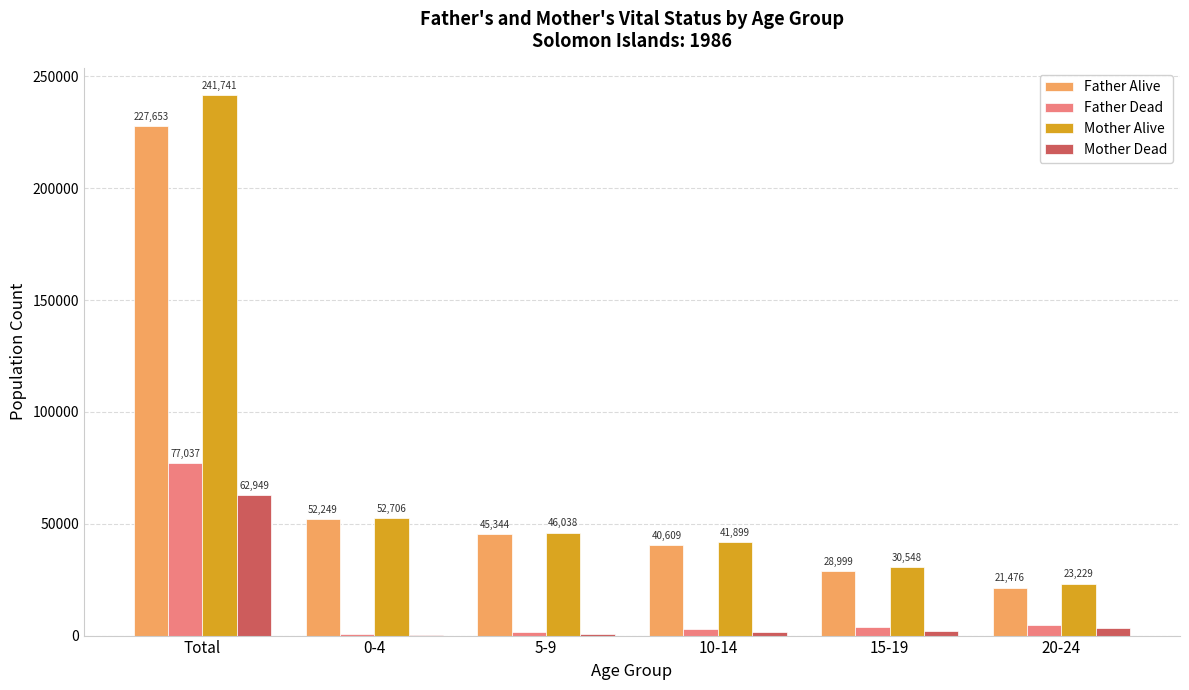

True or false: Mother Dead has a value of 2119 at 15-19.

True